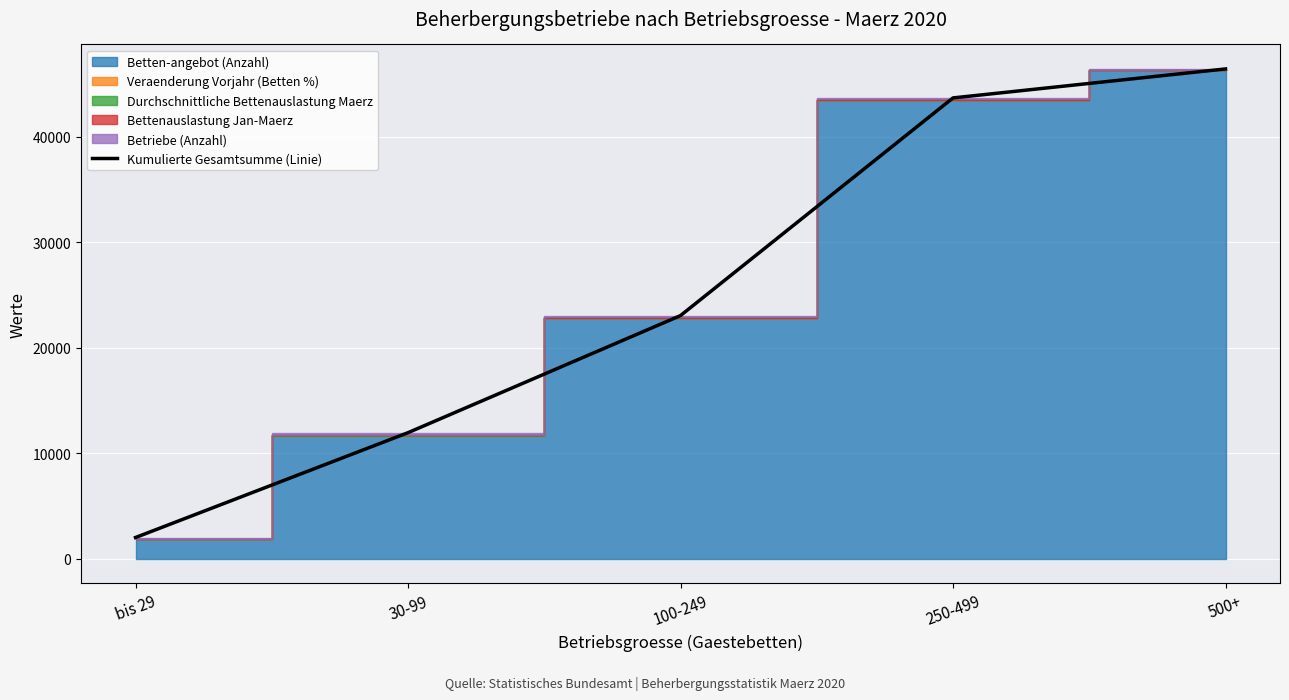

What is the difference between the second highest and minimum values?

41674.4